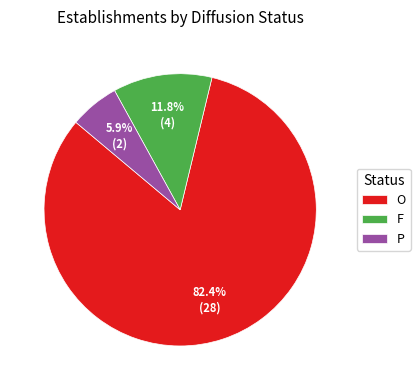

What is the ratio of the value at O to the value at P?

14.0